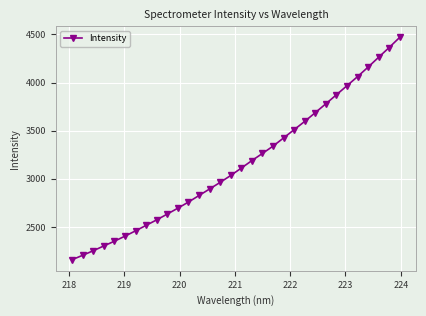

What is the value of the 12th point from the left?

2759.7